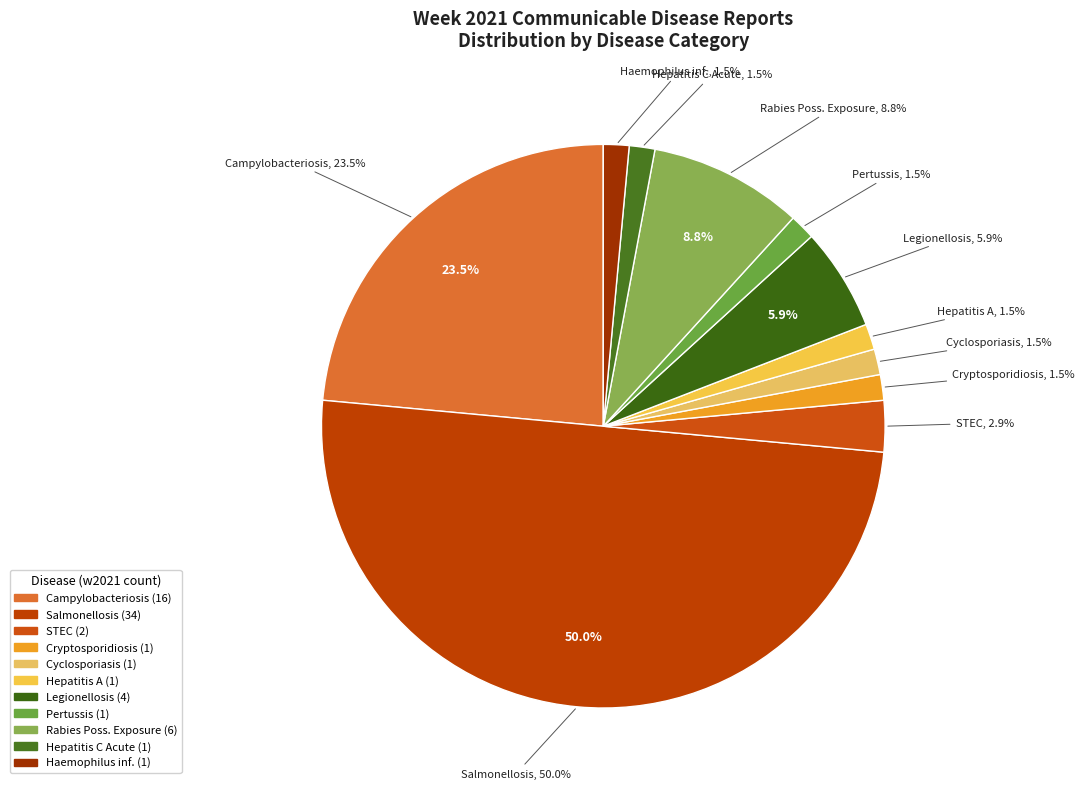

Which category has the smallest portion of the pie?

Hepatitis C Acute